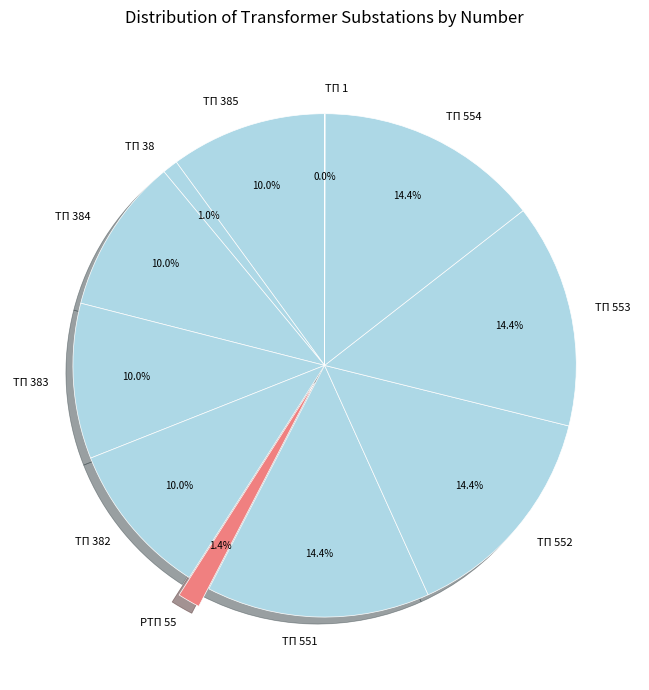

Is there a majority slice in this chart?

No